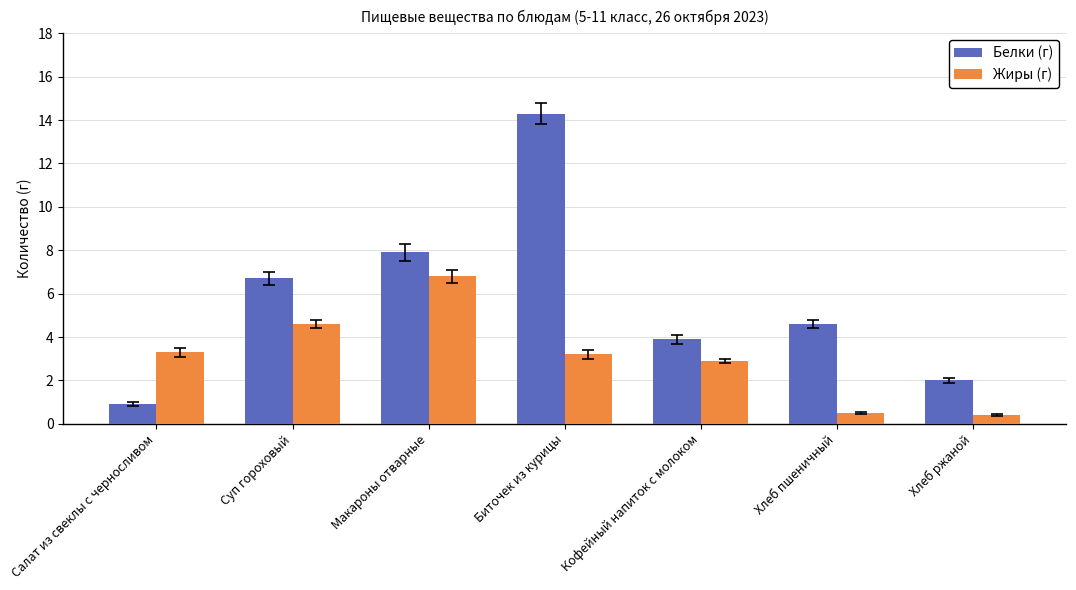

Reading left to right, extract all data points from this chart.

Белки (г): Салат из свеклы с черносливом=0.9	Суп гороховый=6.7	Макароны отварные=7.9	Биточек из курицы=14.3	Кофейный напиток с молоком=3.9	Хлеб пшеничный=4.6	Хлеб ржаной=2.0
Жиры (г): Салат из свеклы с черносливом=3.3	Суп гороховый=4.6	Макароны отварные=6.8	Биточек из курицы=3.2	Кофейный напиток с молоком=2.9	Хлеб пшеничный=0.5	Хлеб ржаной=0.4